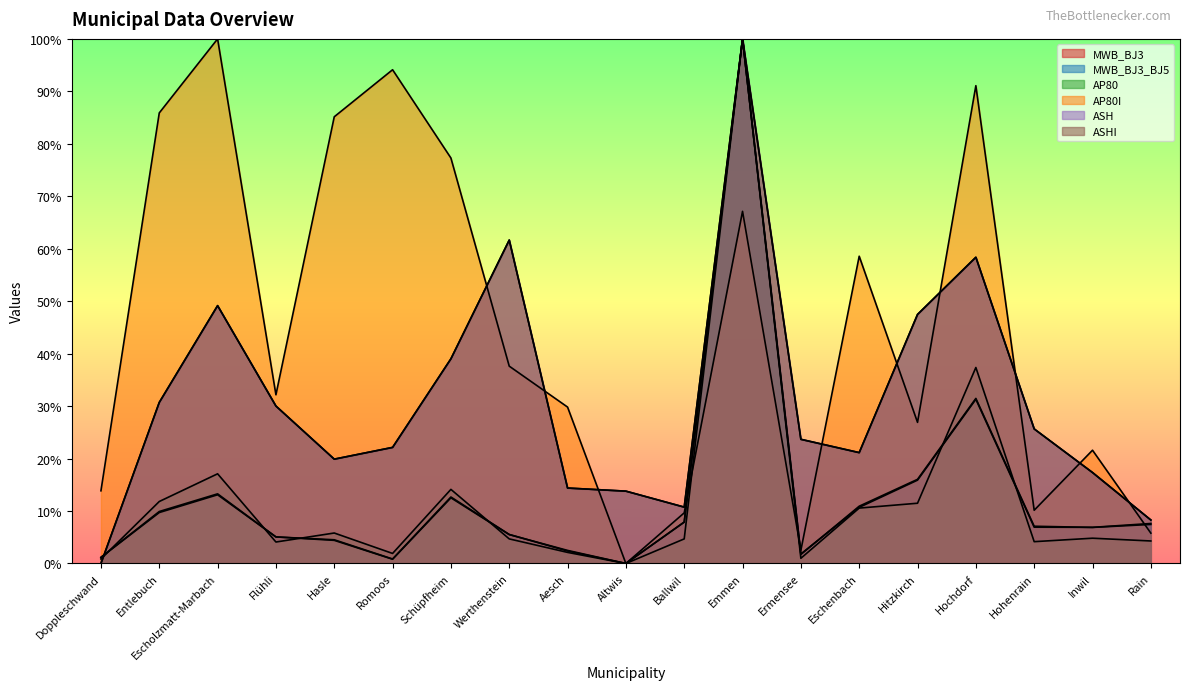

The value of MWB_BJ3 at Hitzkirch is 0.1. True or false?

False